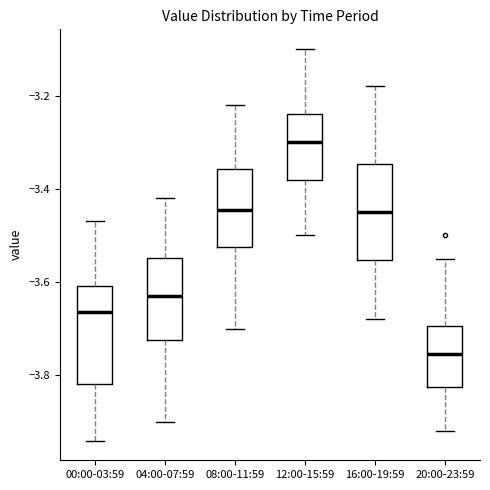

Where does the median line of the box for 20:00-23:59 sit on the y-axis? The values are not printed on the chart, so give them approximately, as read against the axis.

-3.76